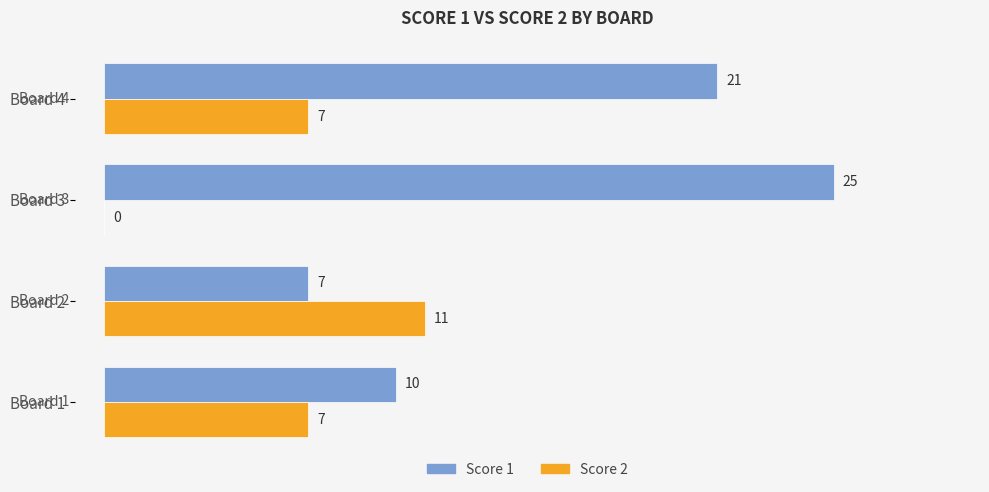

Which series has the widest spread of values?

Score 1